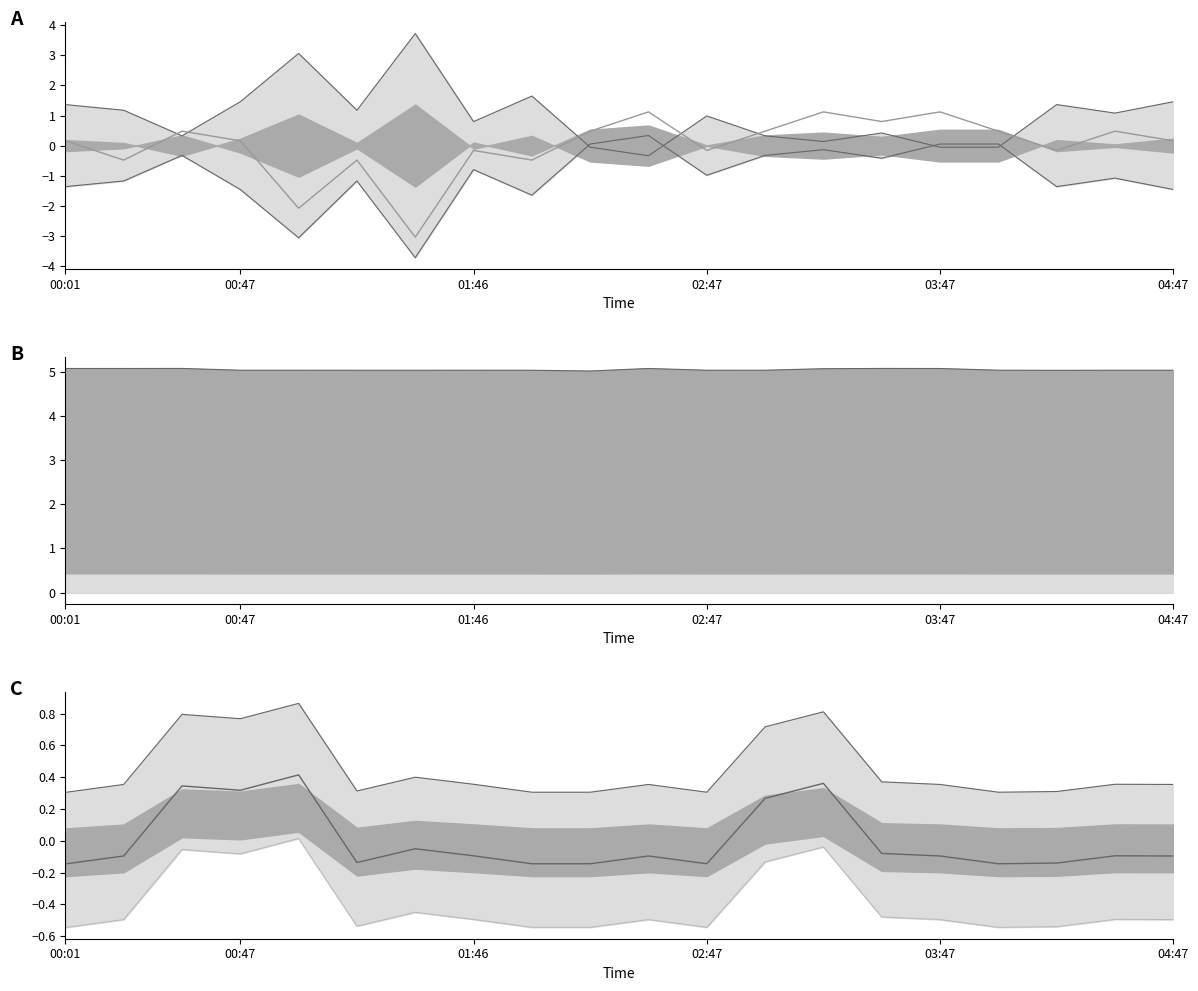

At how many categories does at least one series exceed 0?

20